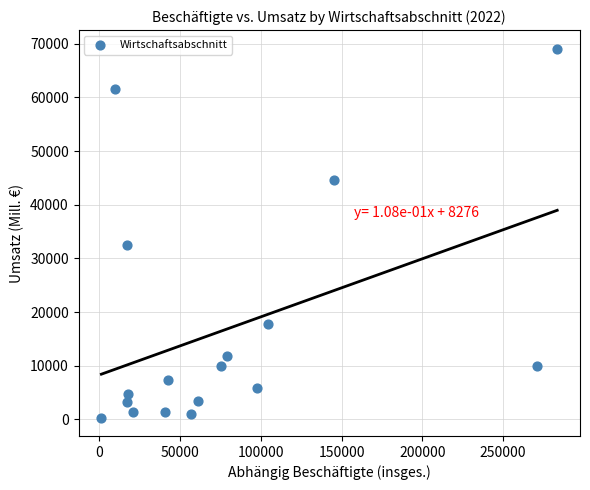

What is the range of Y values (max minus min)?

68772